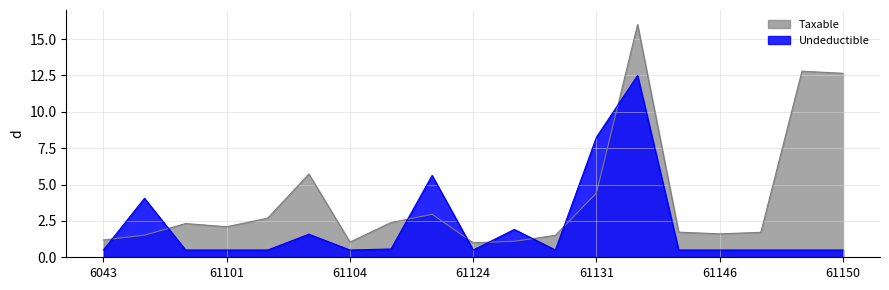

What is the difference between the second highest and minimum values in the Taxable series?

11.8